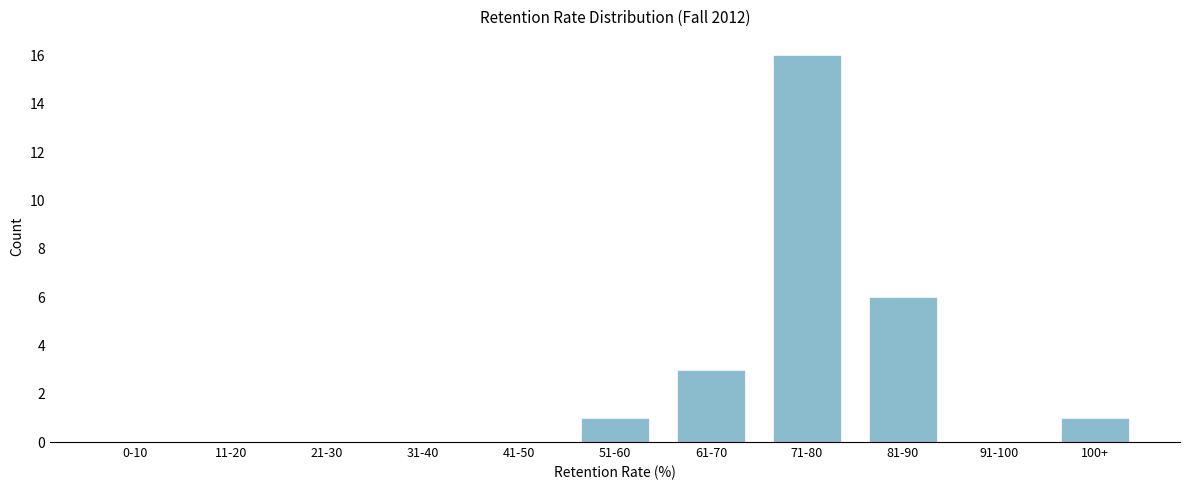

Reading left to right, list all the values displayed in this chart.

0-10=0	11-20=0	21-30=0	31-40=0	41-50=0	51-60=1	61-70=3	71-80=16	81-90=6	91-100=0	100+=1